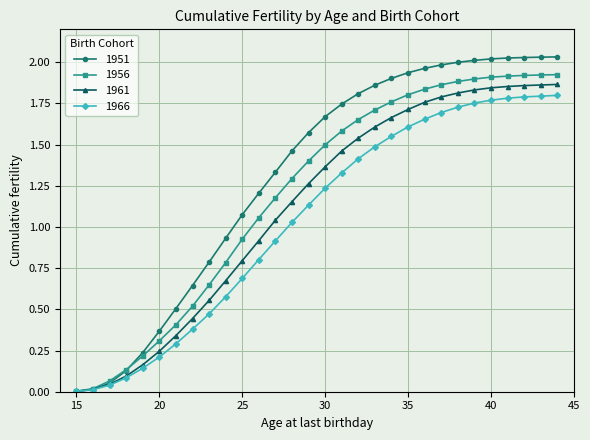

Rank the series by their average value, from highest to lowest.

1951, 1956, 1961, 1966